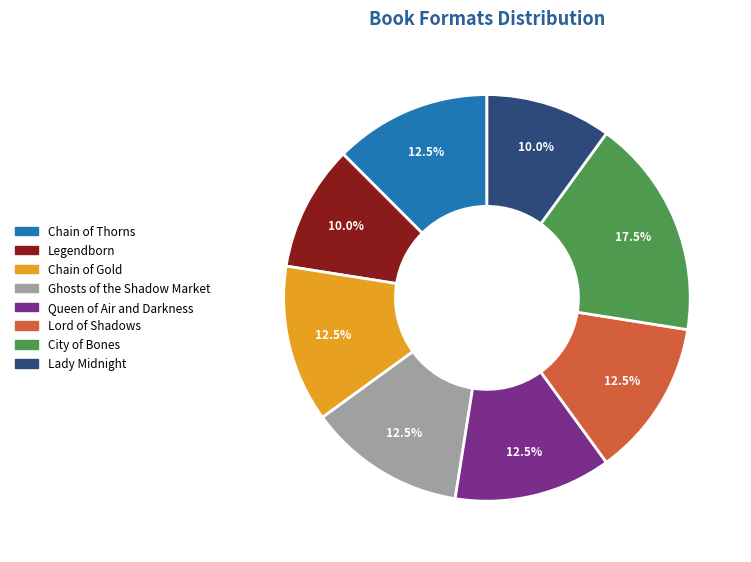

To the nearest percent, what is the combined percentage of Chain of Thorns and Lord of Shadows?

25%